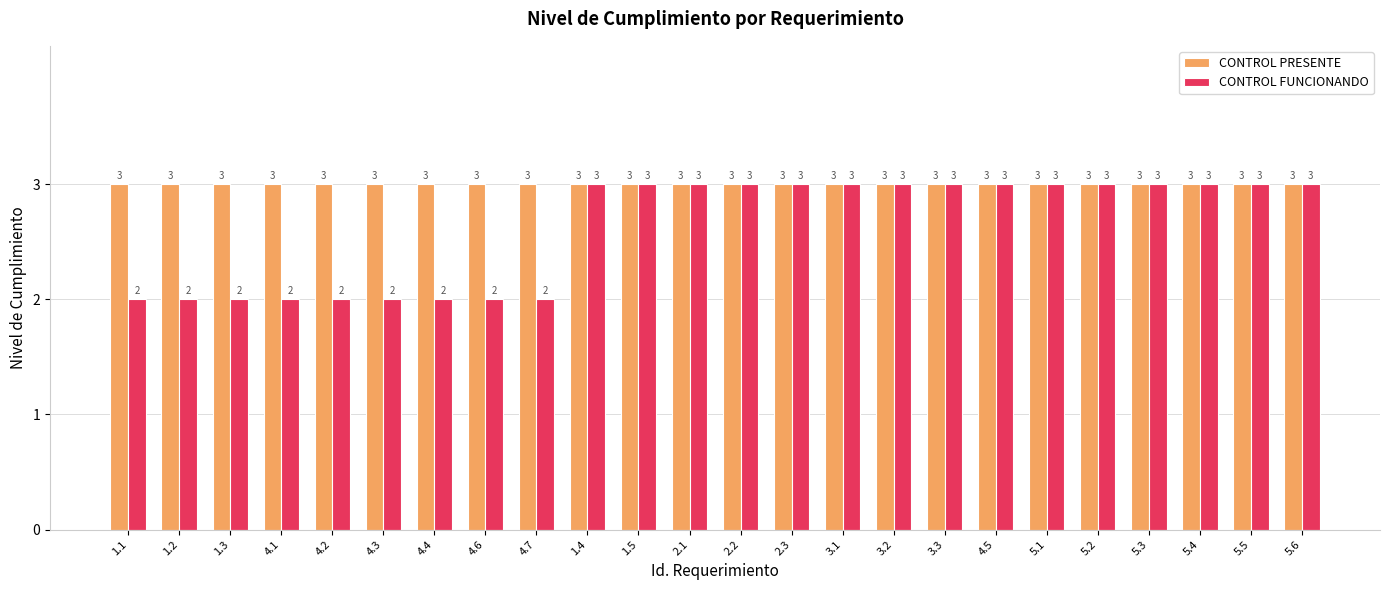

What position from the left is 4.7?

9